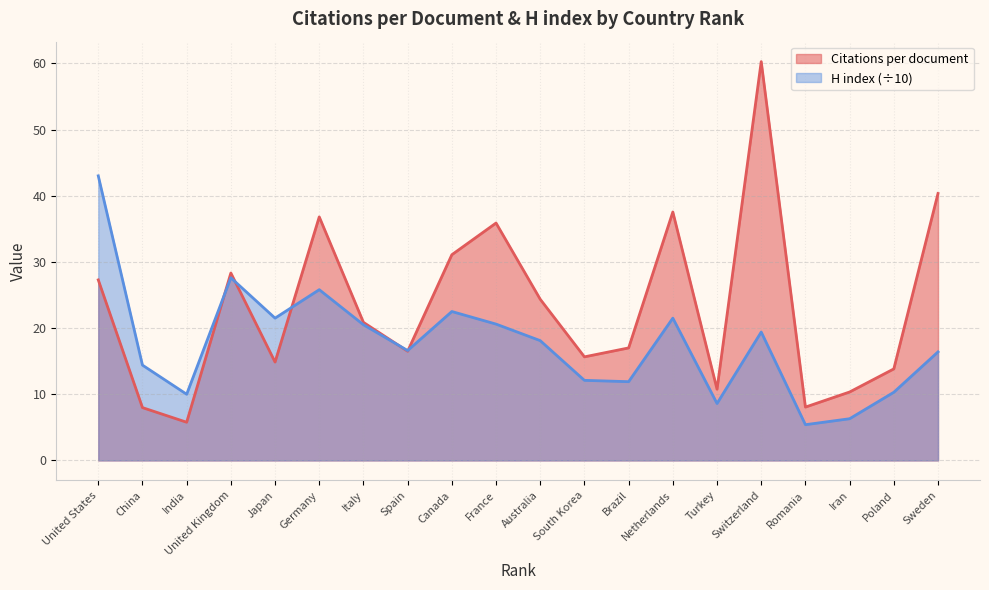

How many interior local valleys does the Citations per document series have?

6